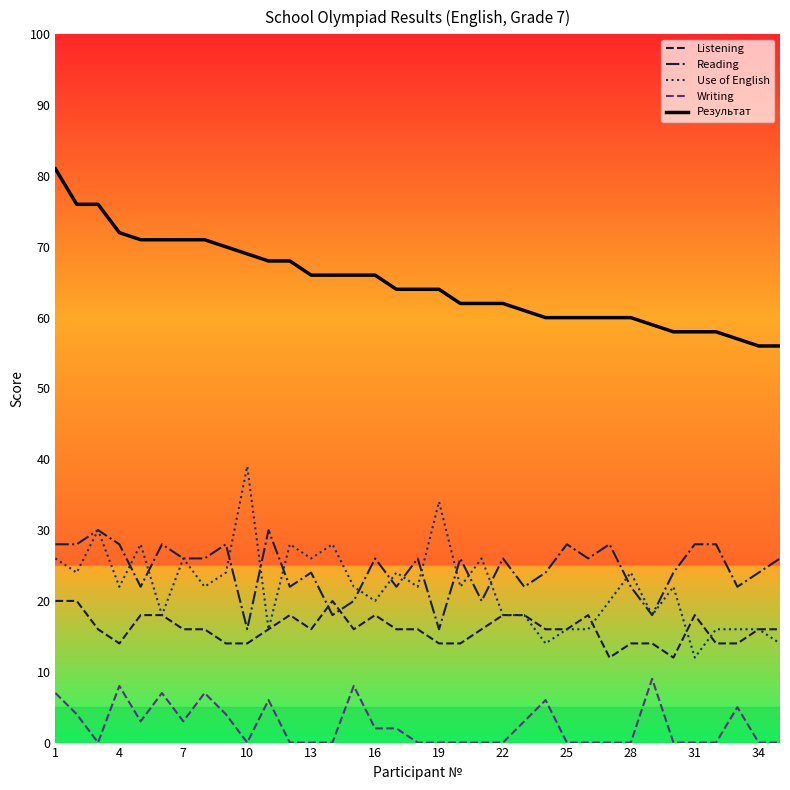

Which series has the largest total across all categories?

Результат